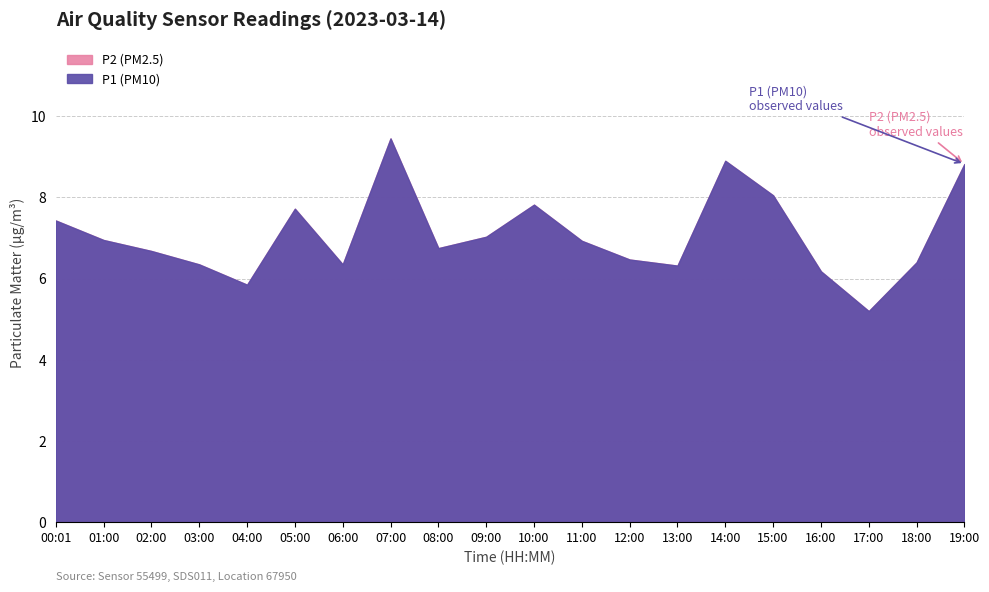

Which has a higher value, 00:01 or 19:00?

19:00